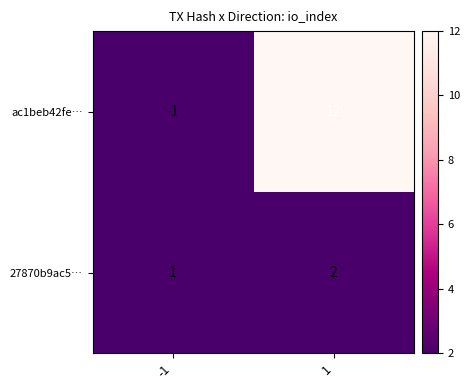

What is the greatest value displayed?

12